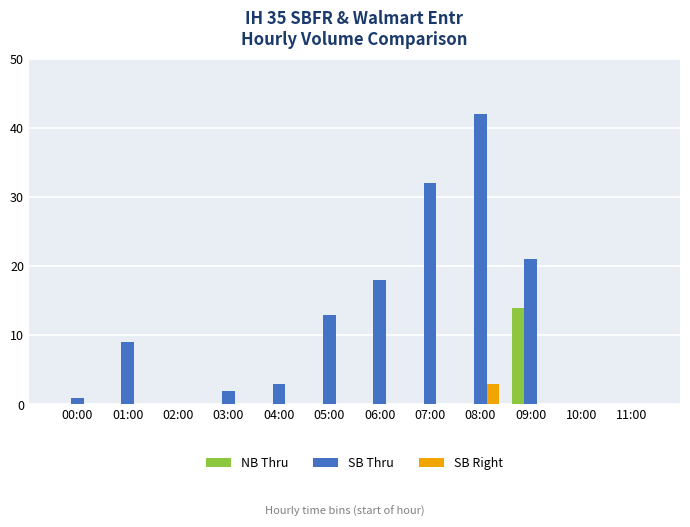

The SB Thru series shows 22 at 02:00. True or false?

False